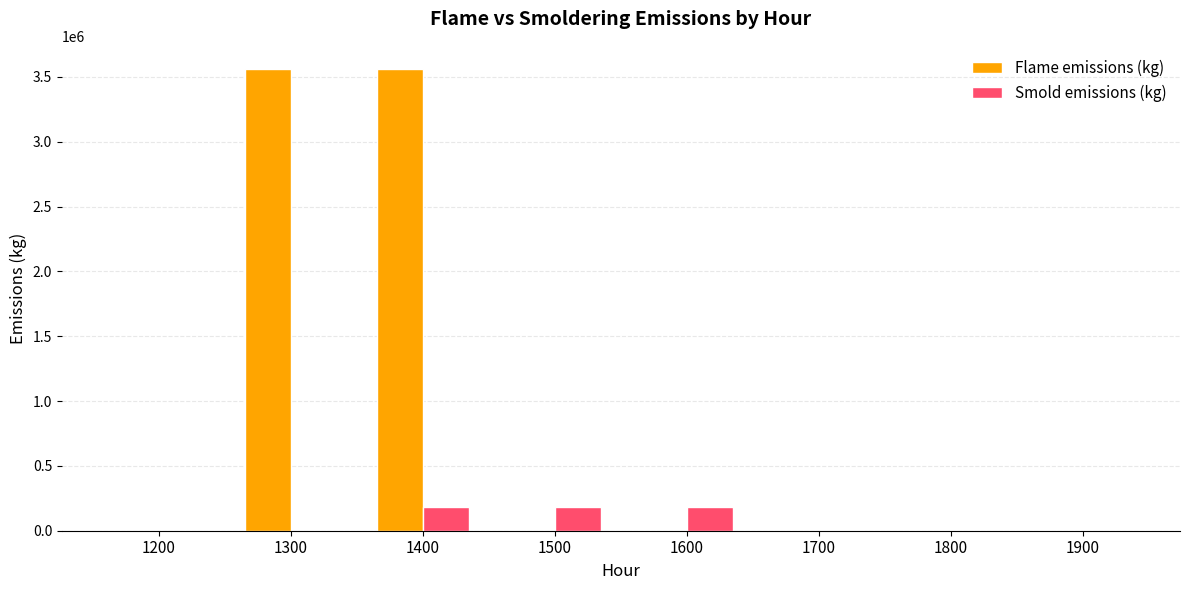

What value does the Smold emissions (kg) series have at 1500?

184344.7